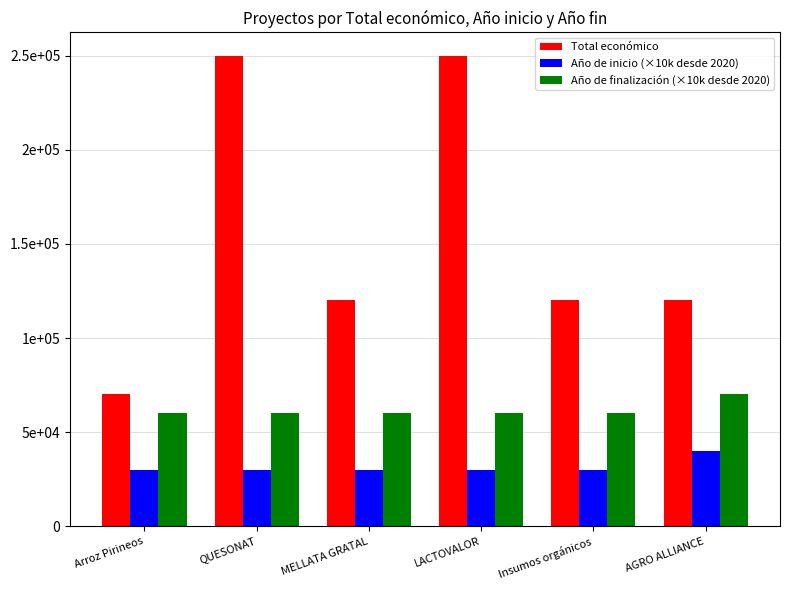

Which series changed the most between QUESONAT and MELLATA GRATAL?

Total económico